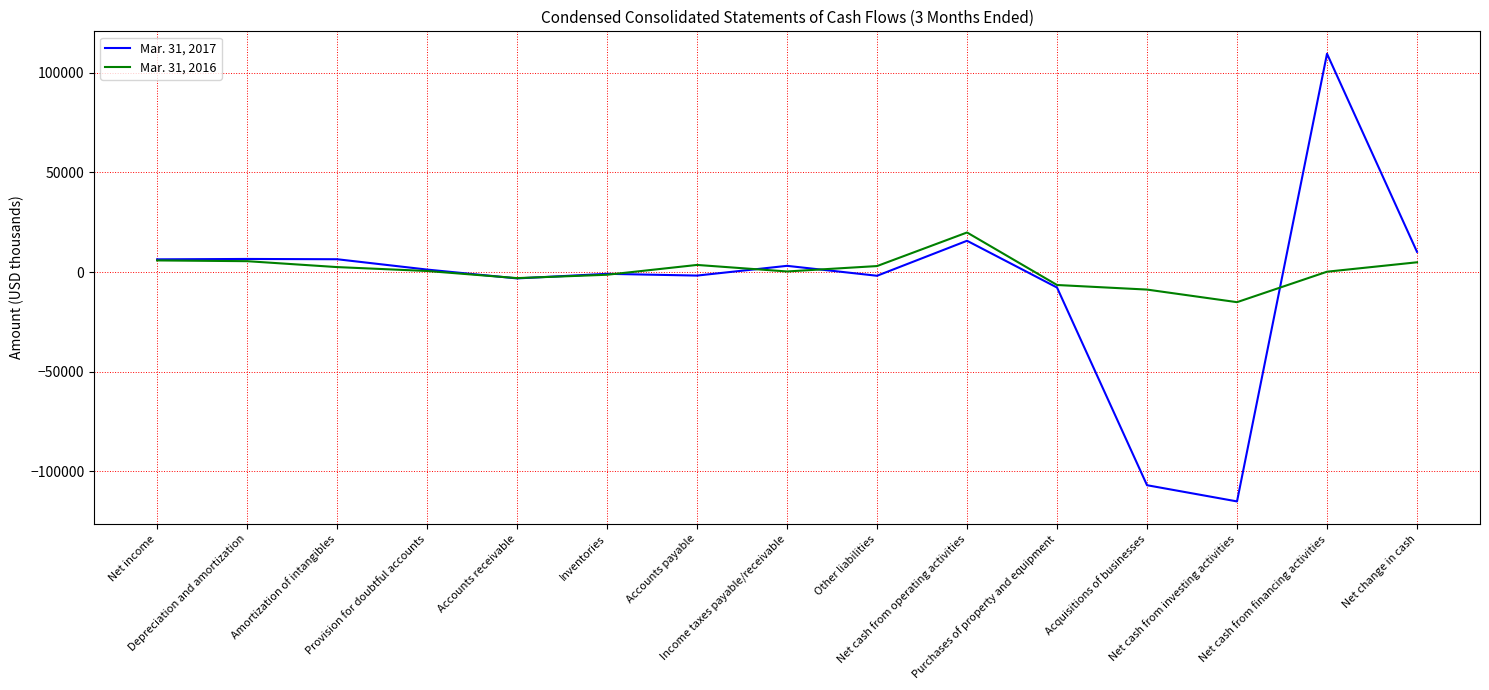

Which series has the widest spread of values?

Mar. 31, 2017